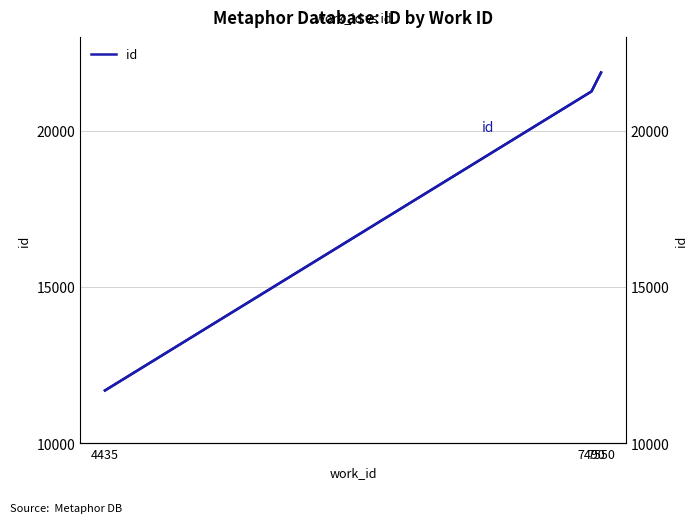

Reading left to right, what are all the values shown in this chart?

11684	21254	21860